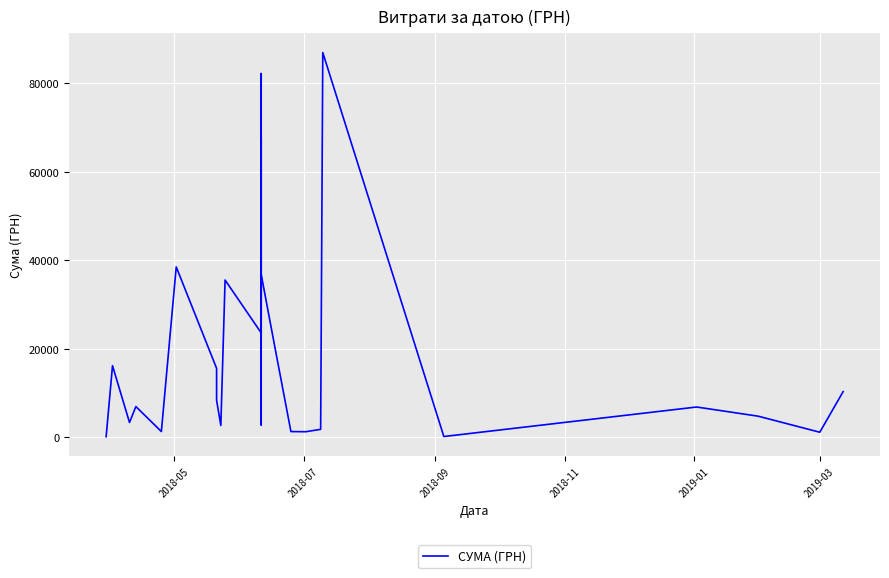

How many interior local valleys (lower than both neighbors) does the data have?

9